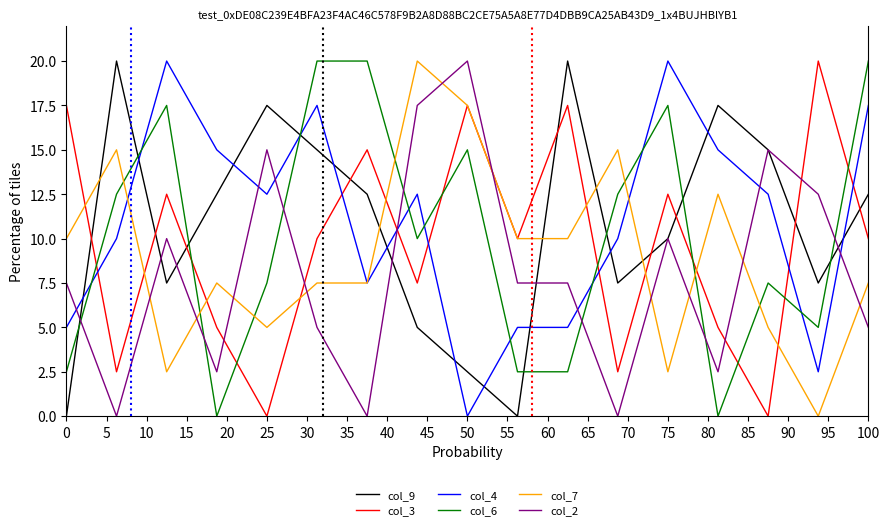

How many intersections are there between col_2 and col_7?

10